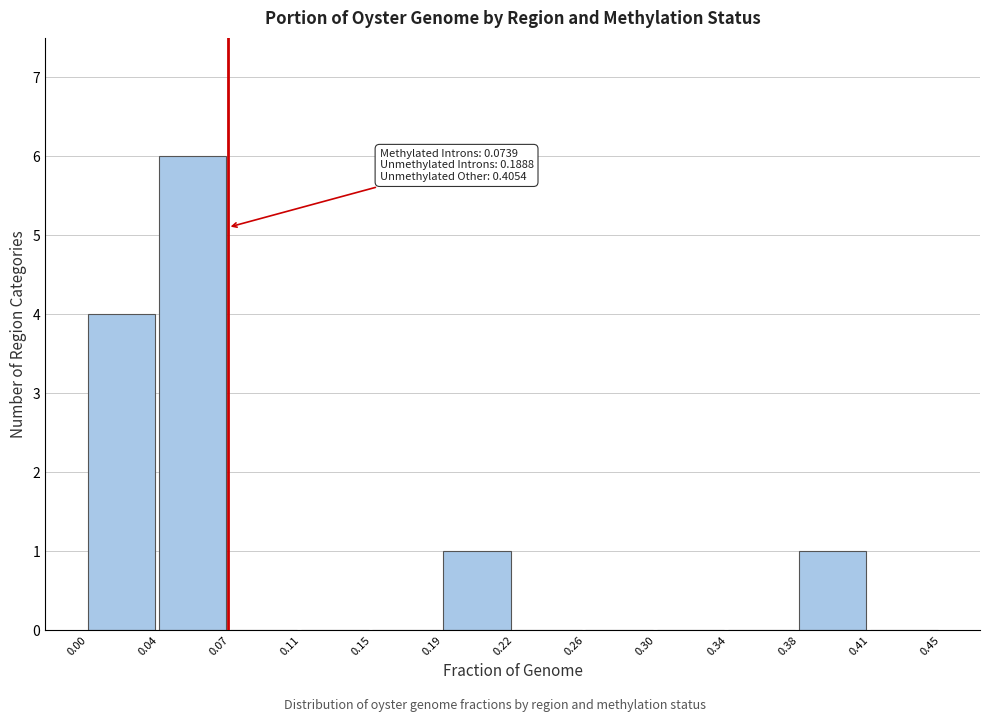

Reading left to right, extract all data points from this chart.

0.00=4	0.04=6	0.07=0	0.11=0	0.15=0	0.19=1	0.22=0	0.26=0	0.30=0	0.34=0	0.38=1	0.41=0